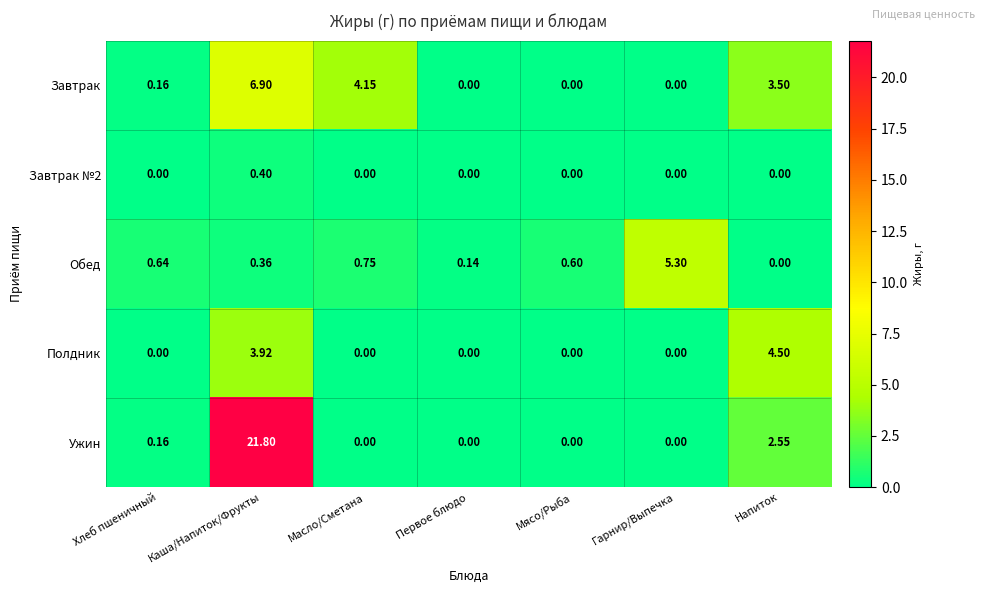

Which series has the largest total across all categories?

Ужин